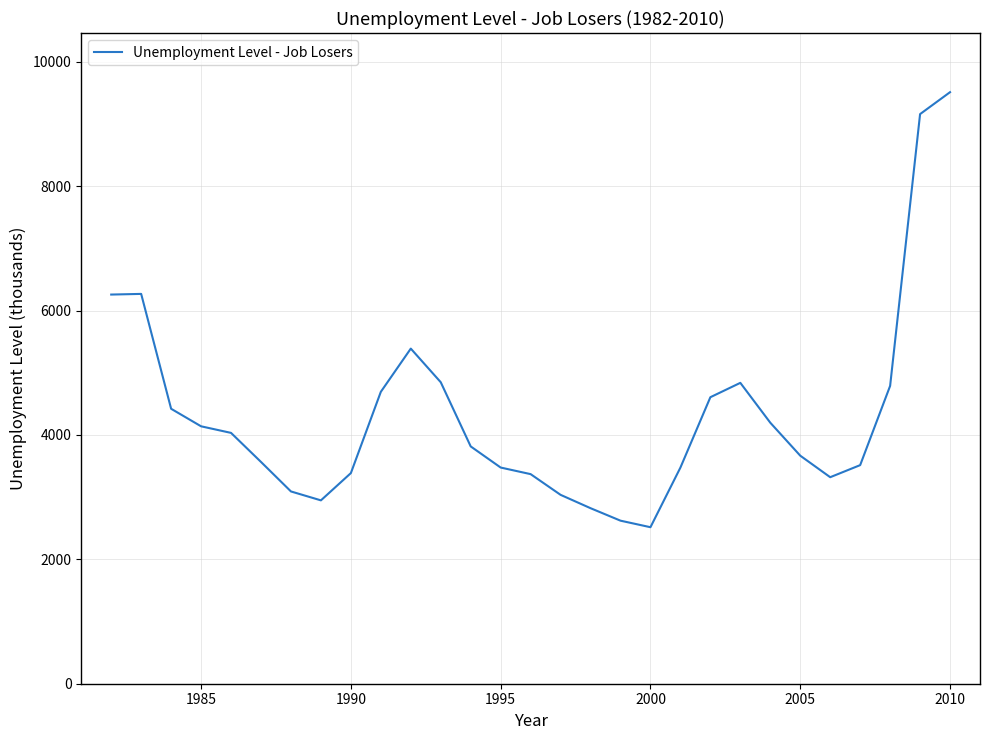

What is the smallest value displayed?

2516.7